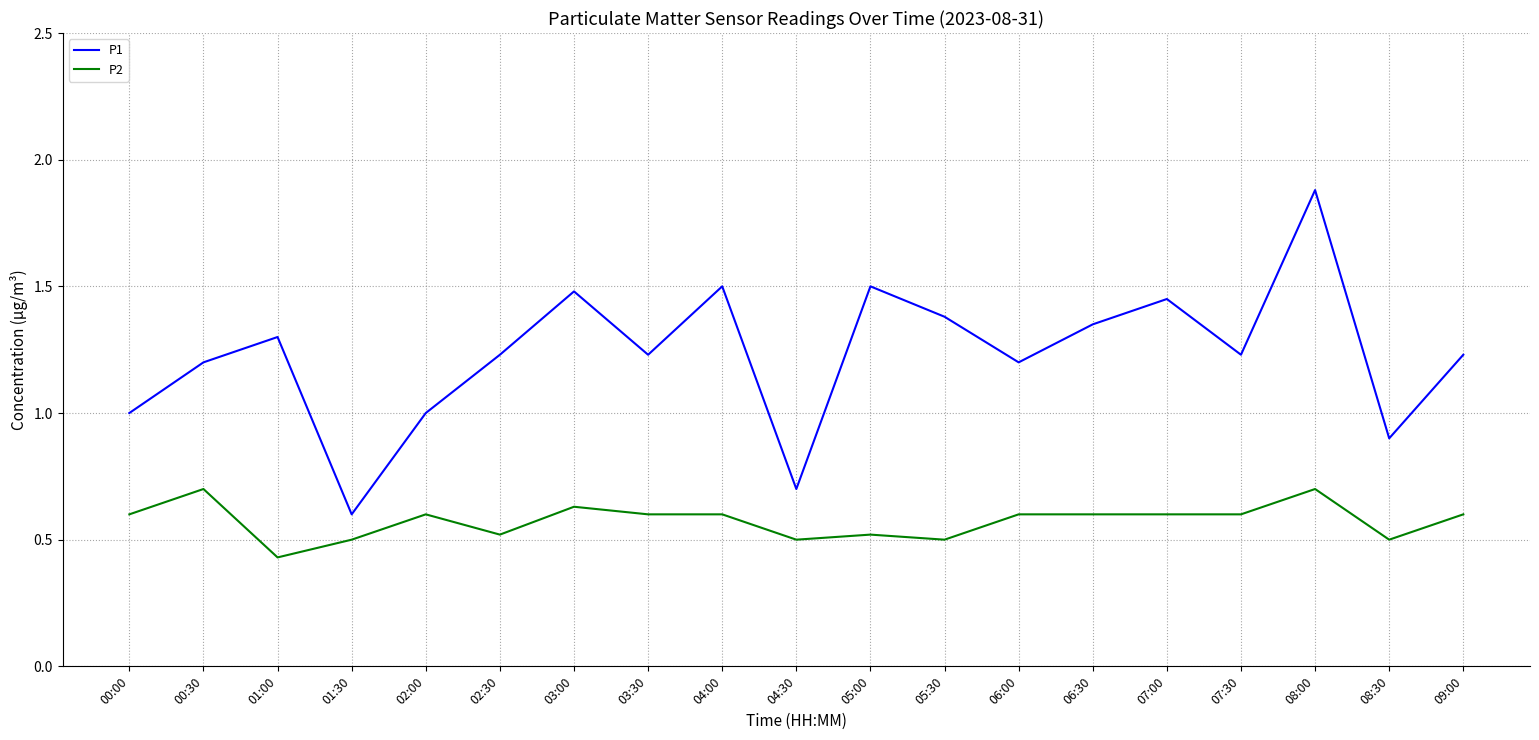

What are all the series names shown in the legend?

P1, P2